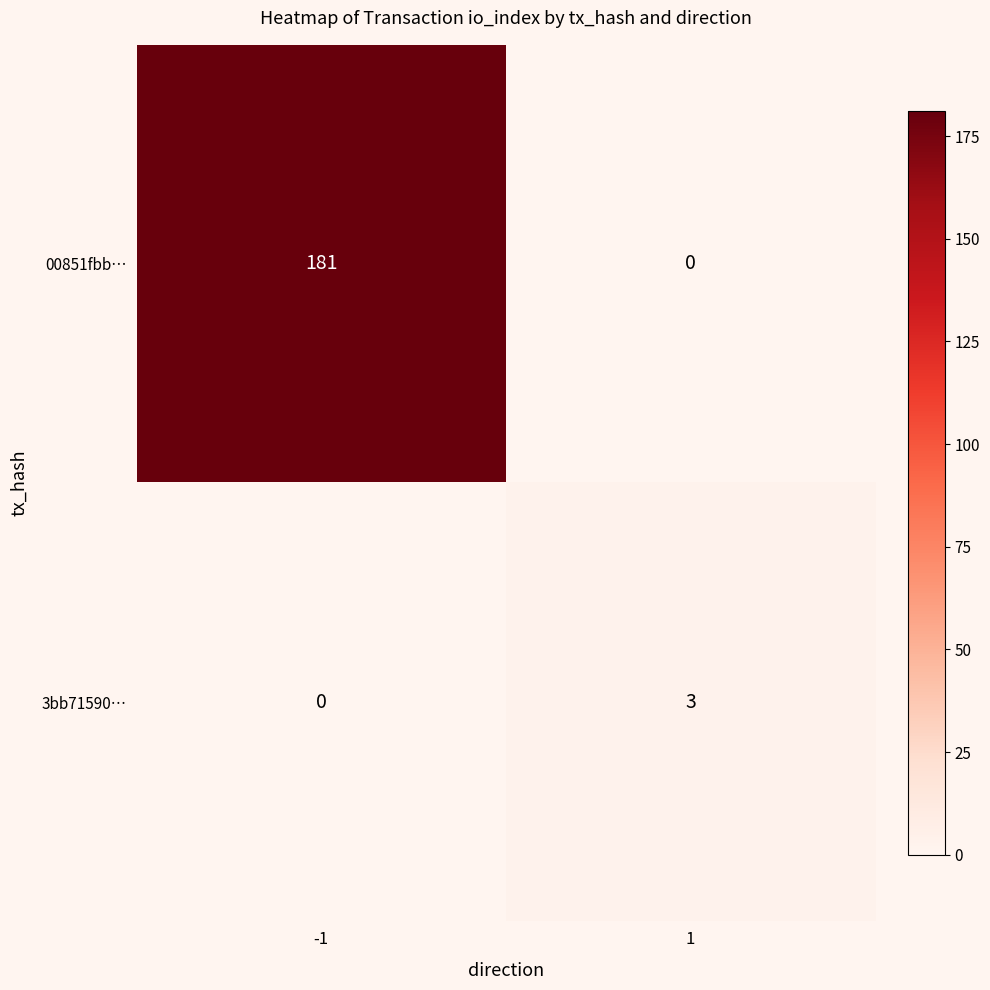

Between -1 and 1, which series saw the biggest shift?

00851fbb…